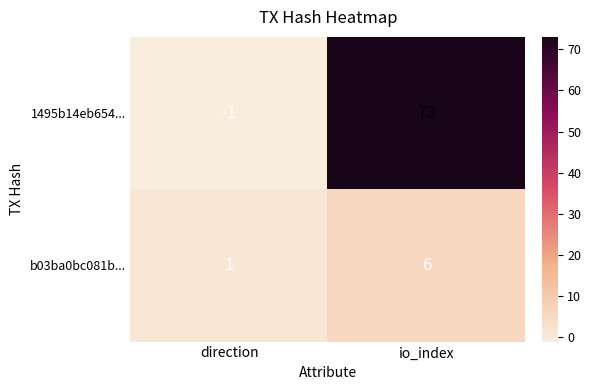

At which label does b03ba0bc081b... reach its peak?

io_index